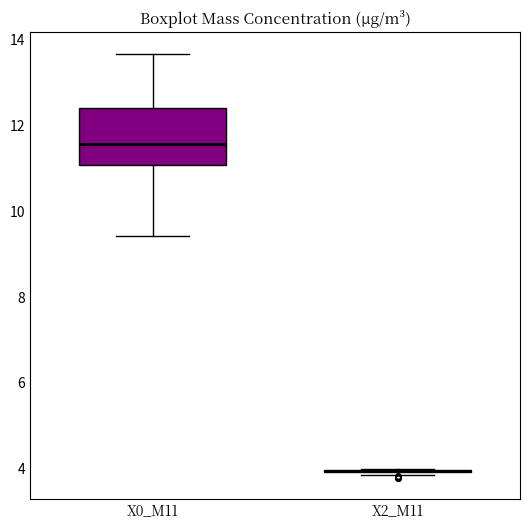

Reading left to right, transcribe this box plot: for each box, give where its median line is, the range the box spans, and where its two whiskers end, as read against the y-axis. The values are not printed on the chart, so give them approximately, as read against the axis.

X0_M11: median 11.6, box 11.0 to 12.4, whiskers 9.4 to 13.6
X2_M11: box collapsed to a line at 4.0, whiskers 3.8 to 4.0